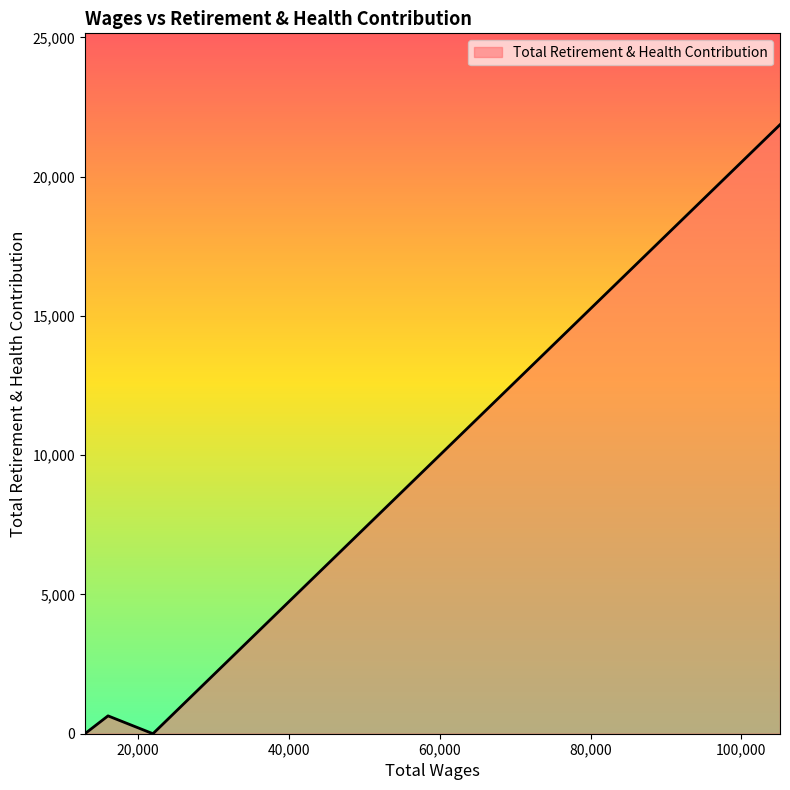

Does the chart have visible grid lines?

No